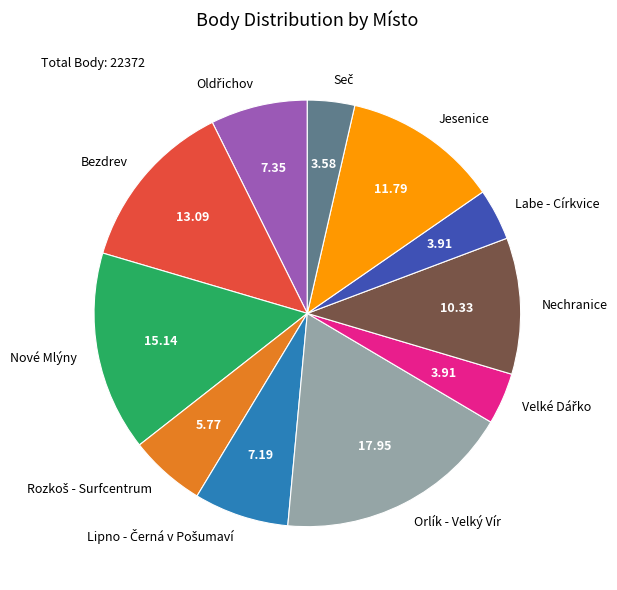

How many slices are in this pie chart?

11